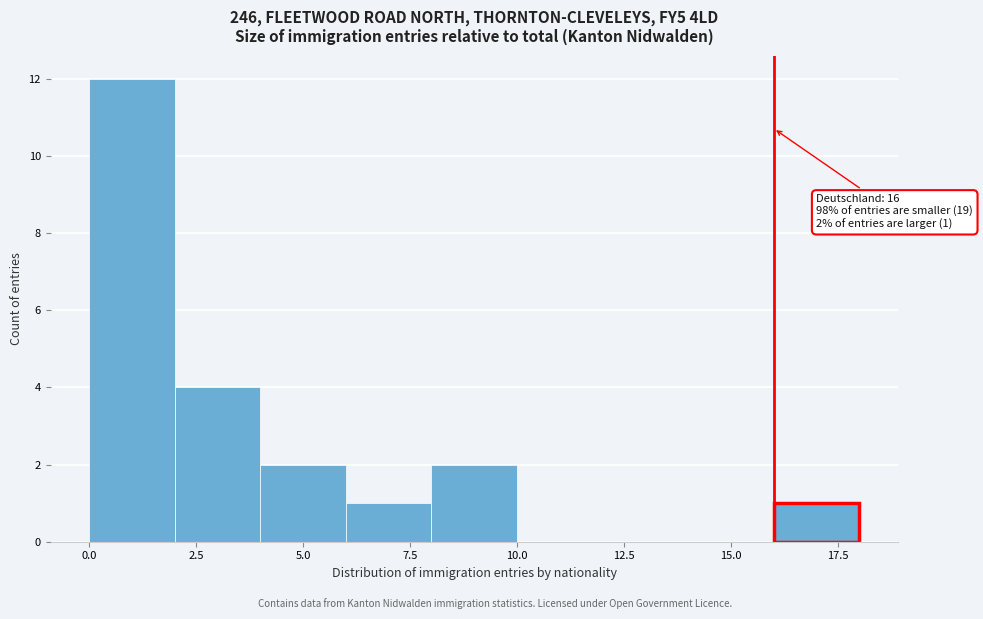

Which range on the x-axis has the tallest bar?

0 to 2